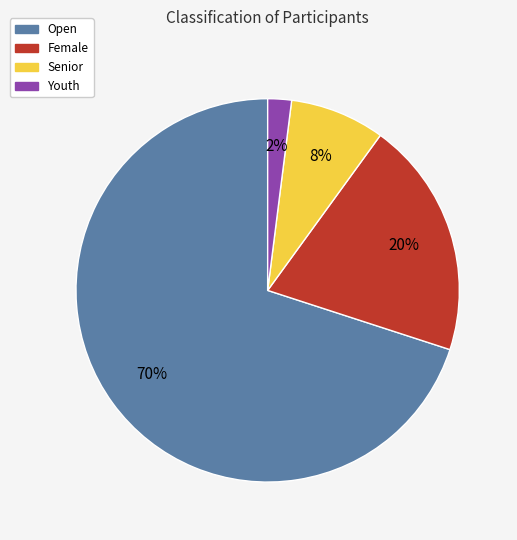

How many slices are in this pie chart?

4